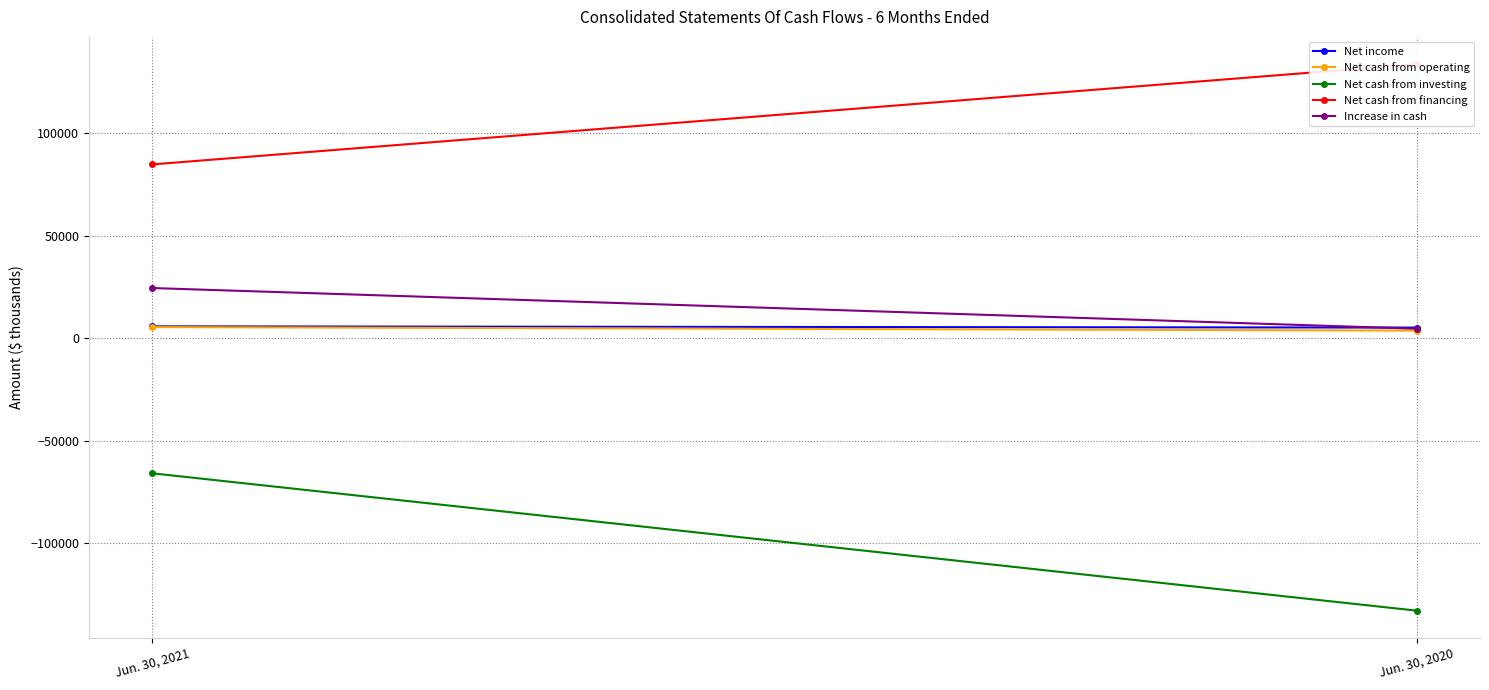

Which has a higher value, Jun. 30, 2020 or Jun. 30, 2021?

Jun. 30, 2021